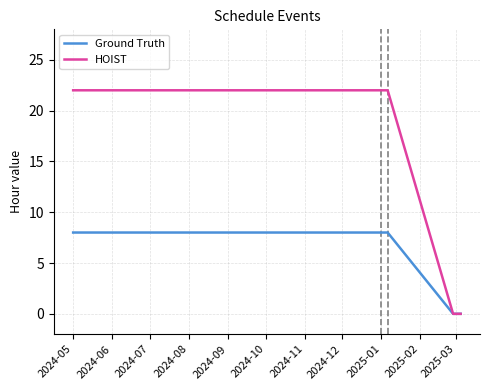

Rank the series by their maximum value, from highest to lowest.

HOIST, Ground Truth